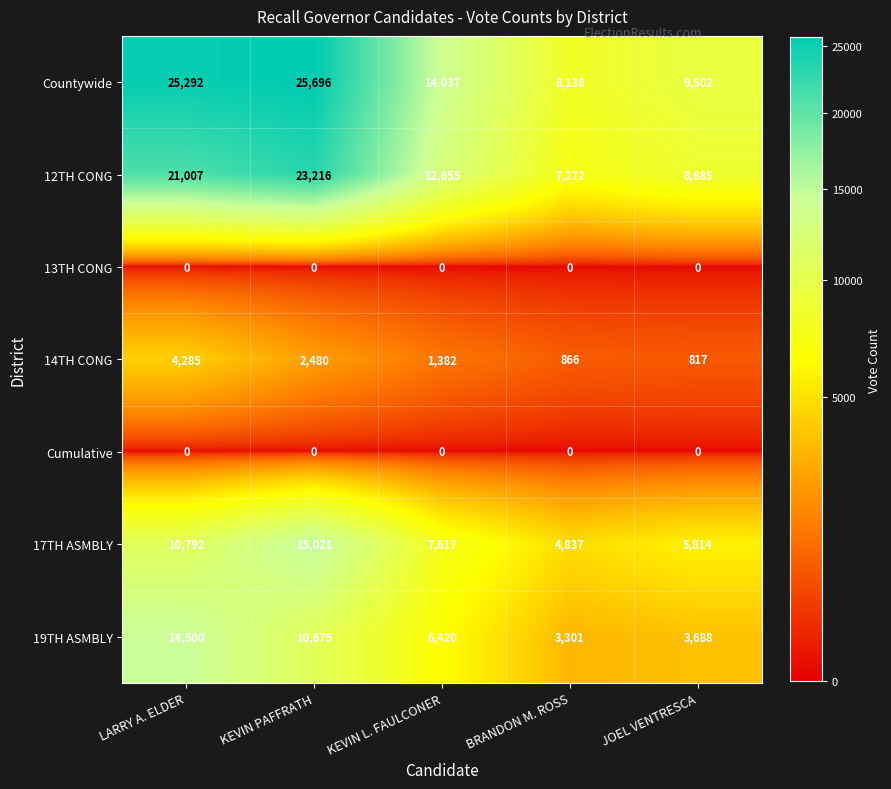

Which series has the largest range (max minus min)?

Countywide